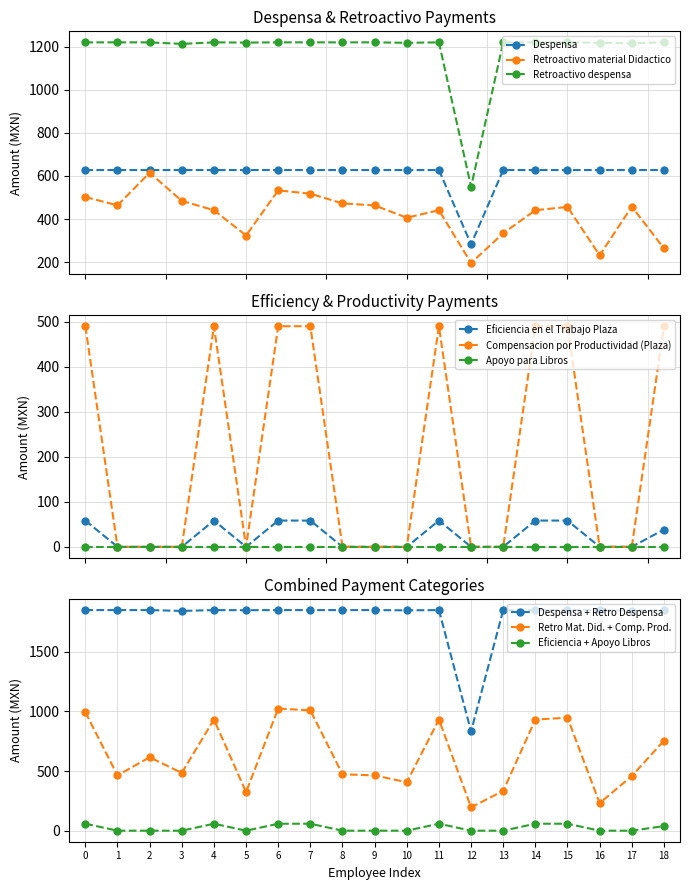

What is the value of the Despensa point at the 7th from the left?

627.5